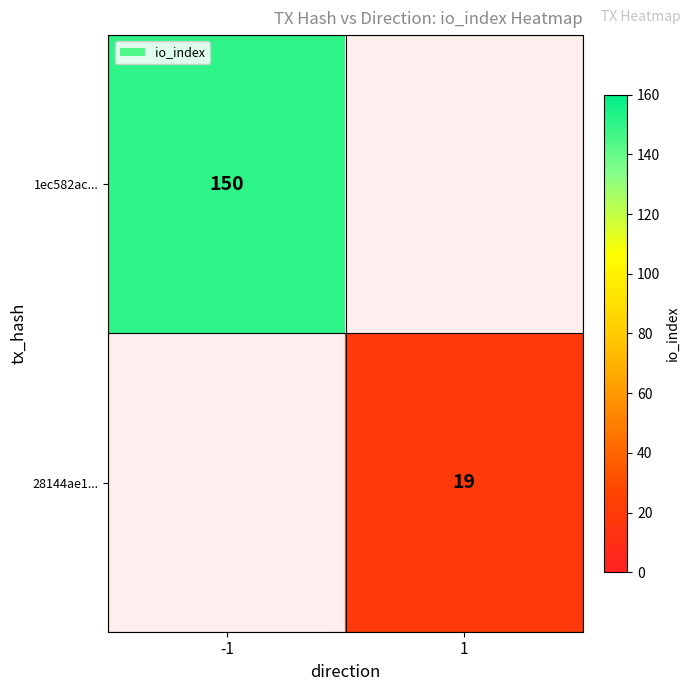

True or false: 28144ae1... has a value of 32 at 1.

False